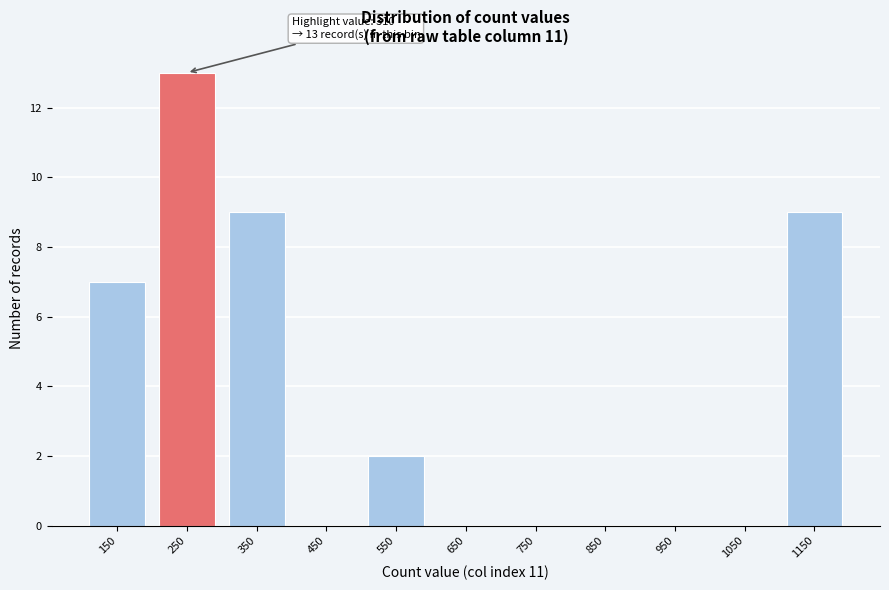

Reading right to left, extract all data points from this chart.

1150=9	1050=0	950=0	850=0	750=0	650=0	550=2	450=0	350=9	250=13	150=7